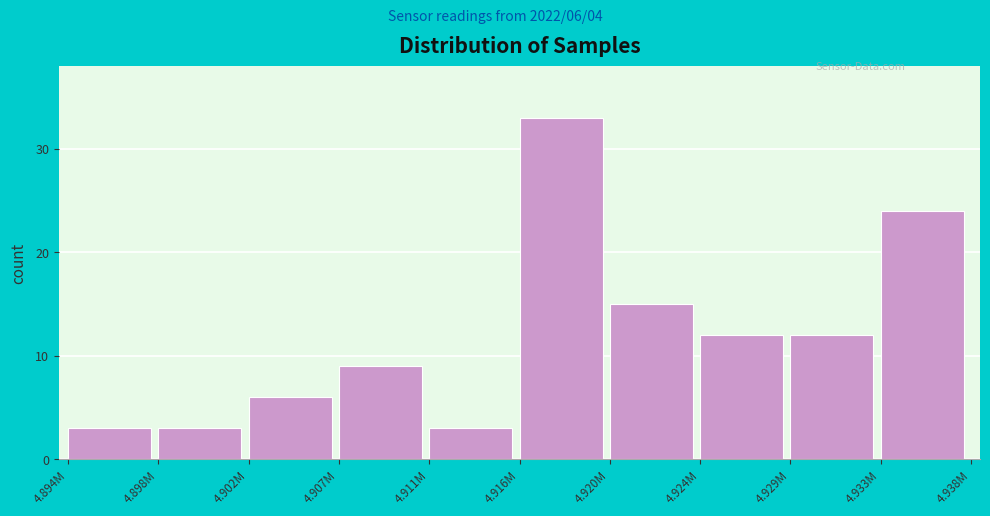

Reading left to right, list all the values displayed in this chart.

4.894M=3	4.898M=3	4.902M=6	4.907M=9	4.911M=3	4.916M=33	4.920M=15	4.924M=12	4.929M=12	4.933M=24